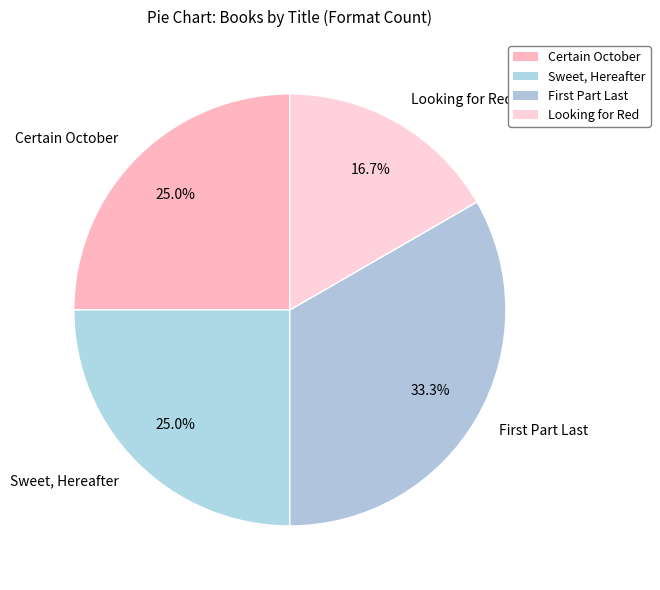

How much of the chart is everything except Sweet, Hereafter?

75.0%